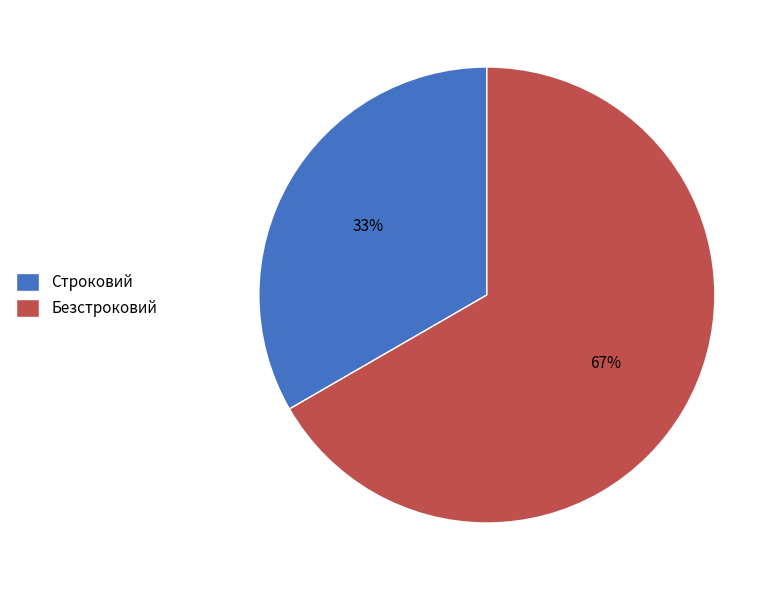

To the nearest percent, what portion does Строковий represent?

33%